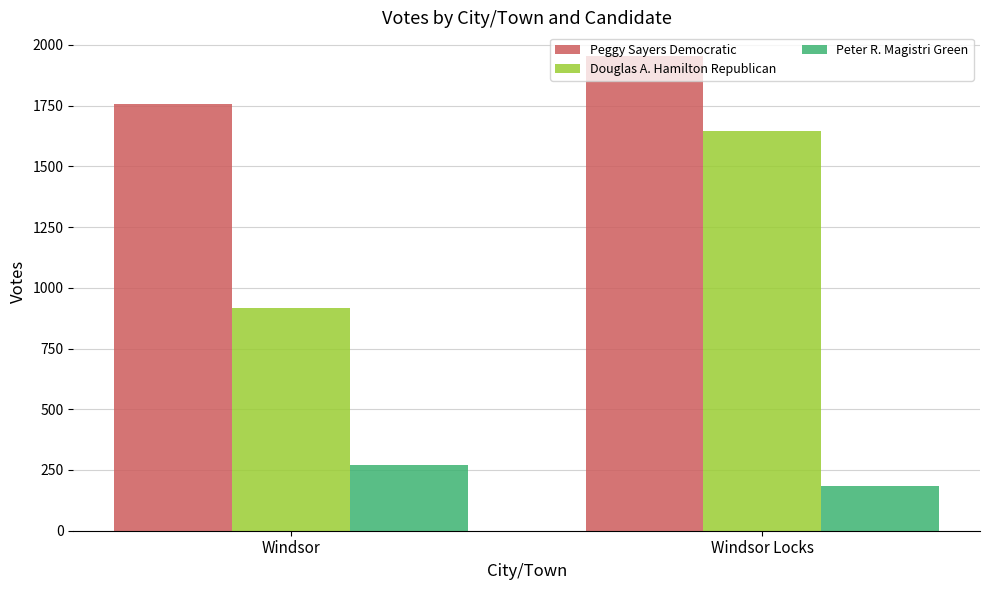

The value of Peter R. Magistri Green at Windsor is 270. True or false?

True